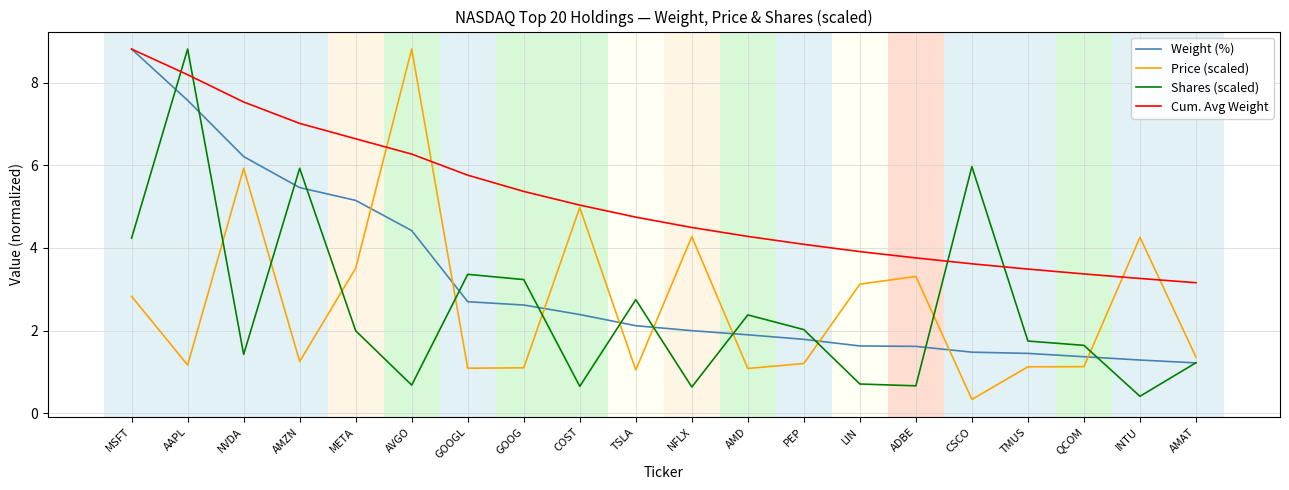

Between AMZN and COST, which series saw the biggest shift?

Shares (scaled)